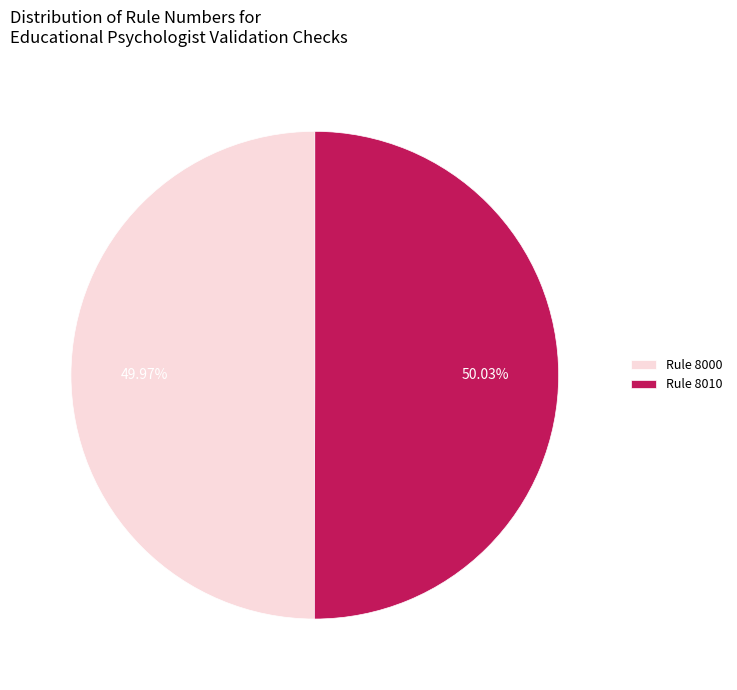

Is the sum of Rule 8000 and Rule 8010 greater than half?

Yes